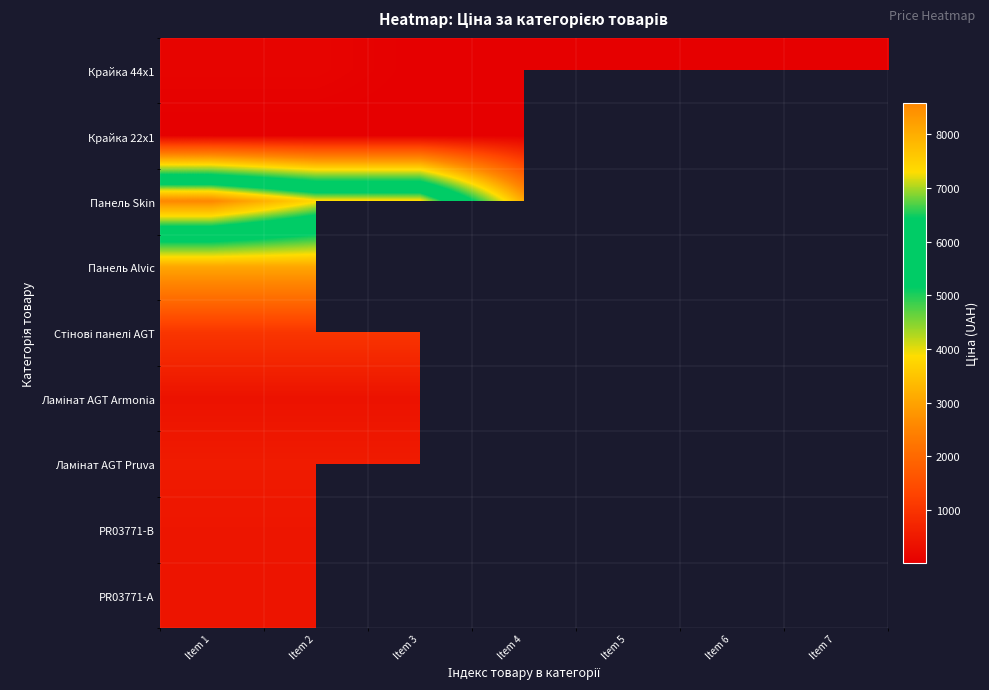

Which series has the largest total across all categories?

Панель Skin